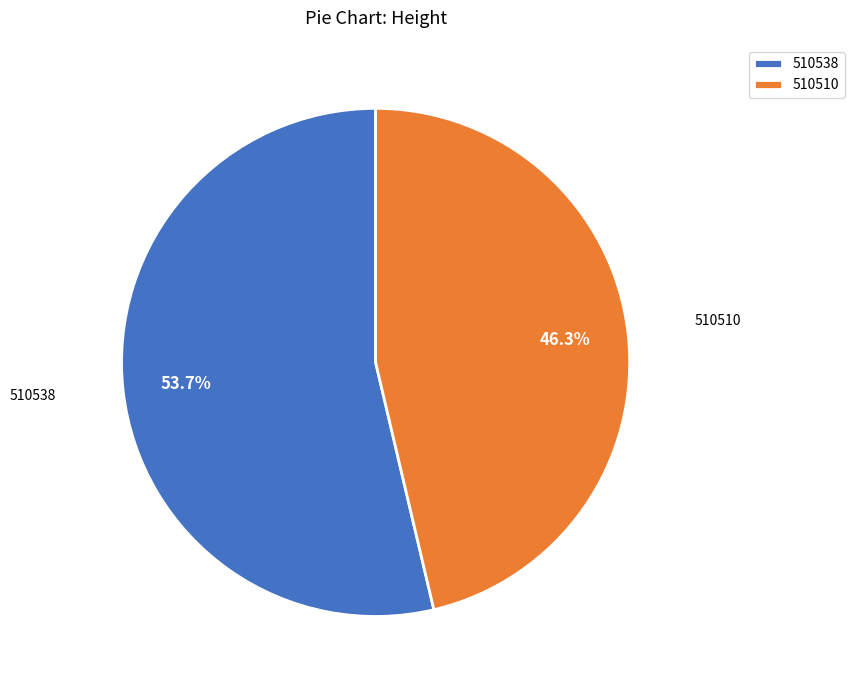

To the nearest percent, what is the difference between the 510510 and 510538 slice percentages?

7%